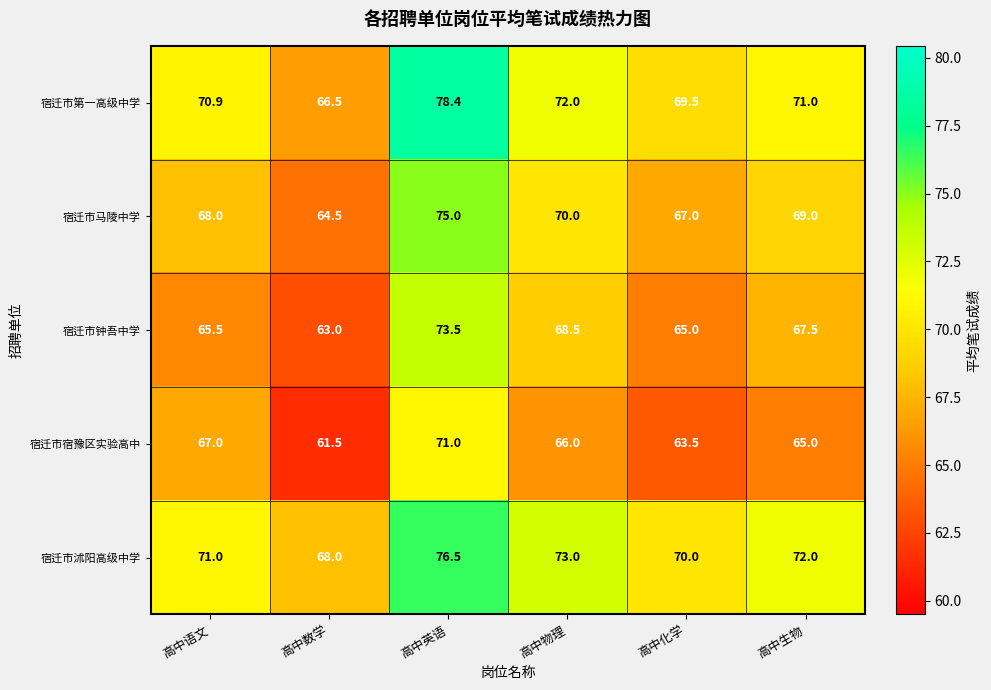

Between 高中语文 and 高中数学, which series saw the biggest shift?

宿迁市宿豫区实验高中